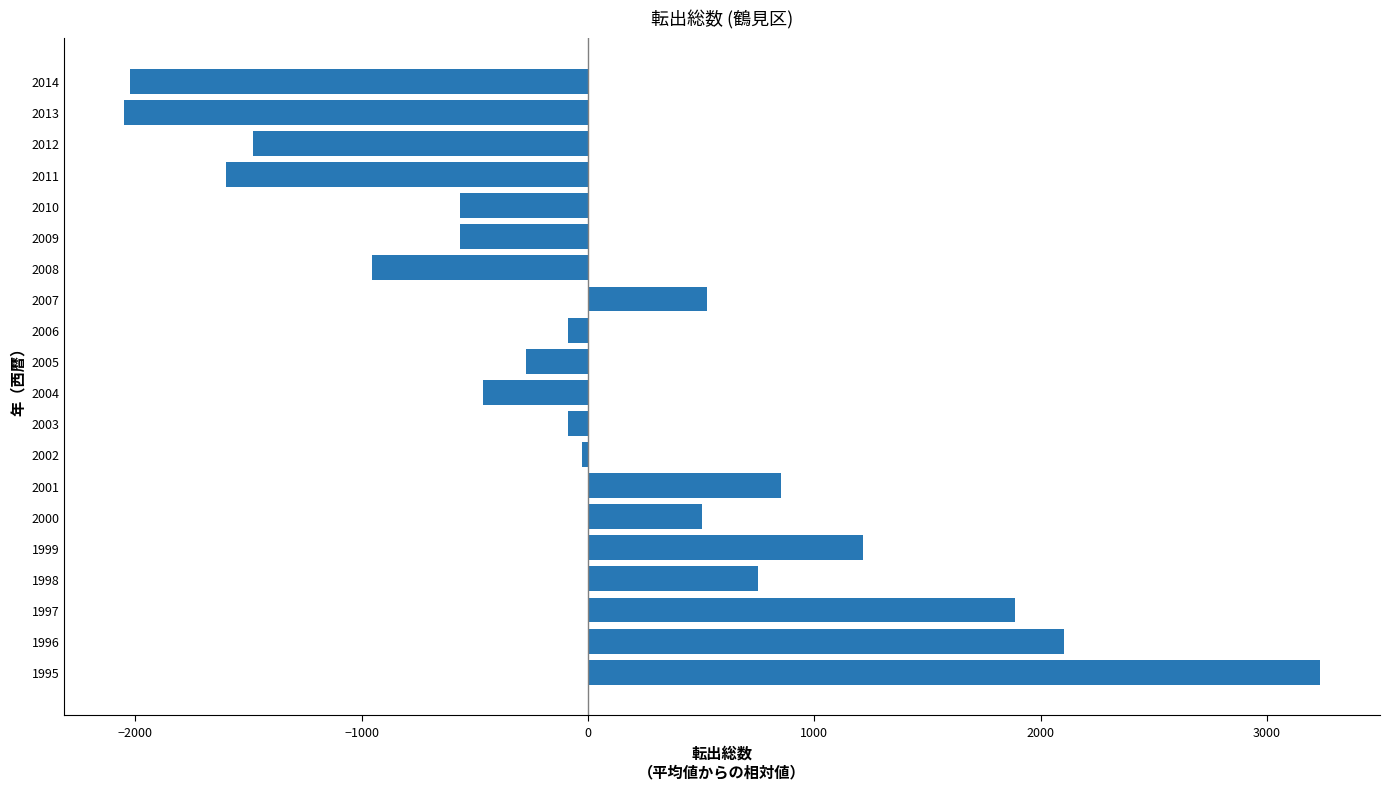

What is the change in value from 2009 to 2014?

-1460.0